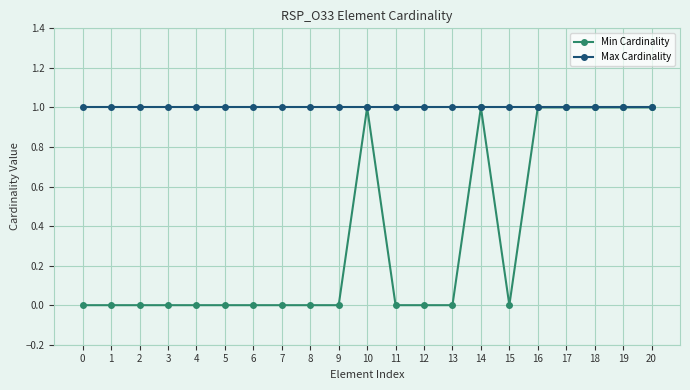

What is the value of the Min Cardinality point at the 11th from the left?

1